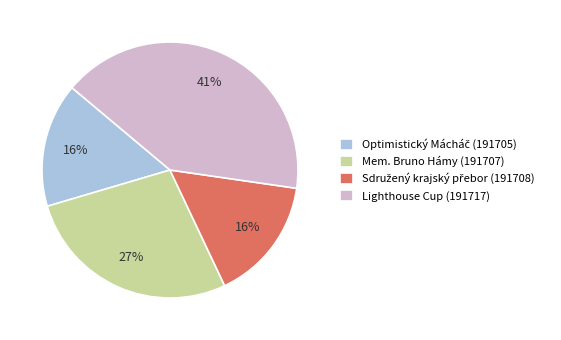

How many slices are in this pie chart?

4